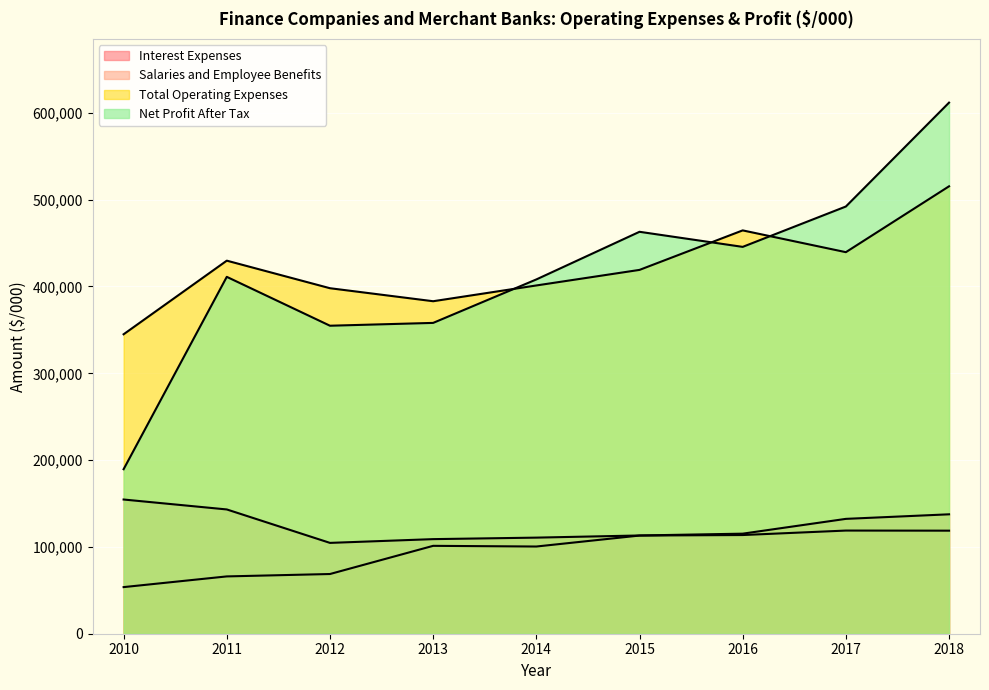

Where does the Salaries and Employee Benefits series first go above 101241?

2015